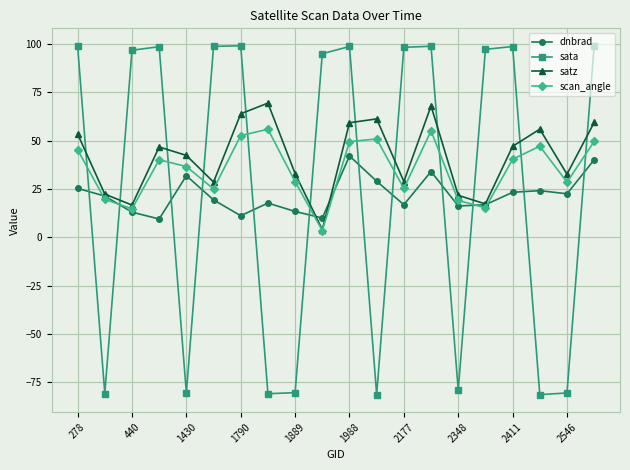

What is the minimum value for satz?

4.0